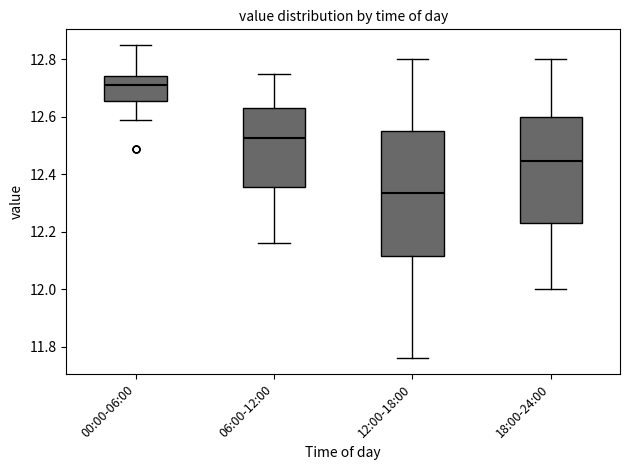

Reading left to right, transcribe this box plot: for each box, give where its median line is, the range the box spans, and where its two whiskers end, as read against the y-axis. The values are not printed on the chart, so give them approximately, as read against the axis.

00:00-06:00: median 12.72, box 12.66 to 12.74, whiskers 12.60 to 12.86
06:00-12:00: median 12.52, box 12.36 to 12.64, whiskers 12.16 to 12.76
12:00-18:00: median 12.34, box 12.12 to 12.56, whiskers 11.76 to 12.80
18:00-24:00: median 12.44, box 12.24 to 12.60, whiskers 12.00 to 12.80